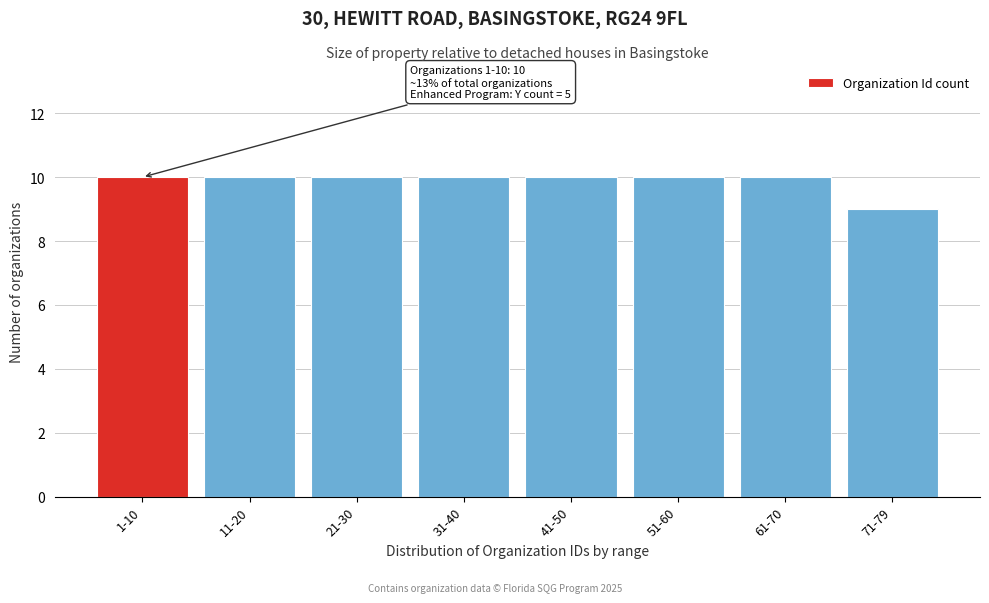

Reading left to right, transcribe all the data shown in this chart.

1-10=10	11-20=10	21-30=10	31-40=10	41-50=10	51-60=10	61-70=10	71-79=9